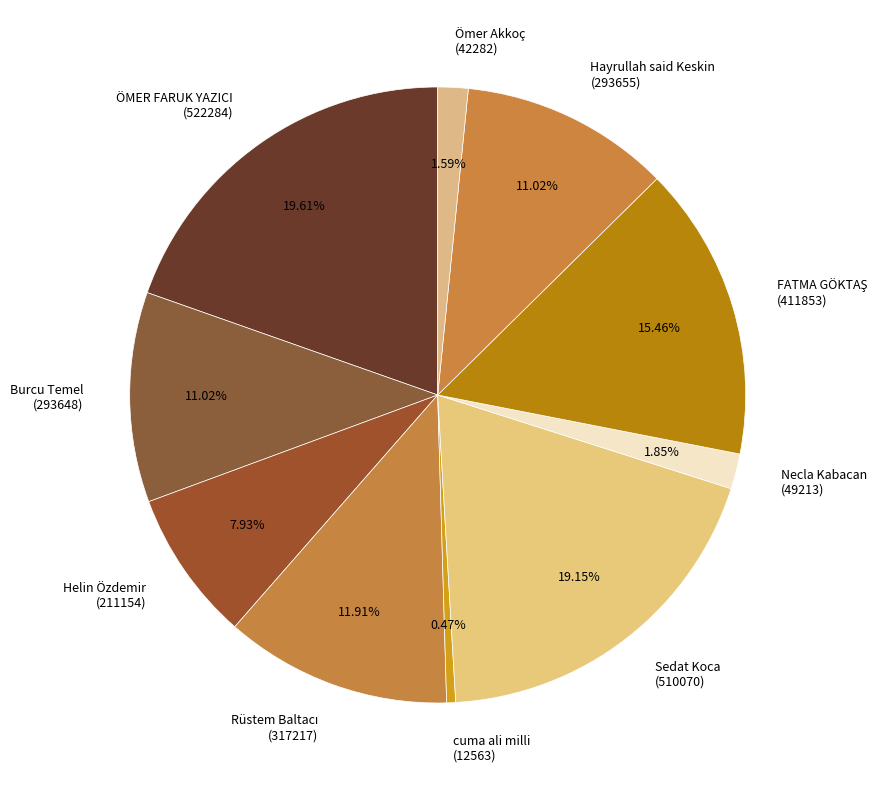

Is there any slice that represents more than half of the pie?

No